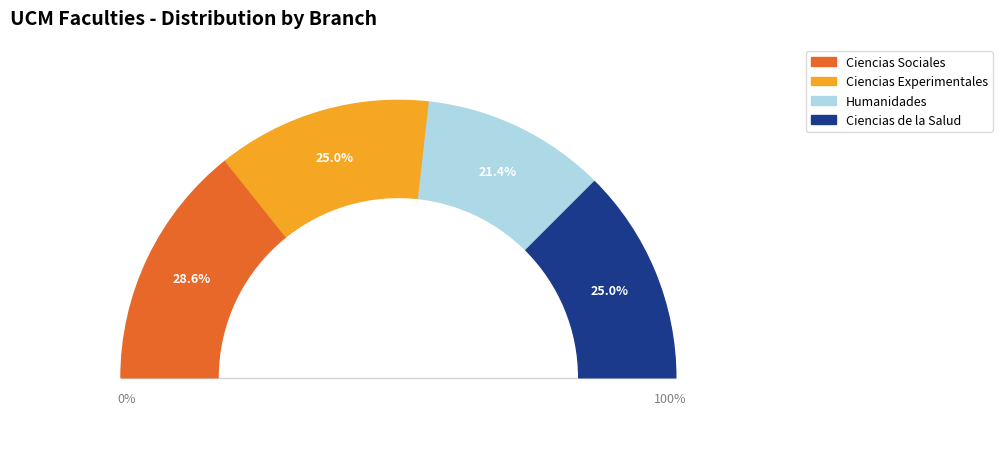

Do Ciencias Experimentales and Humanidades together represent more than half of the pie?

No